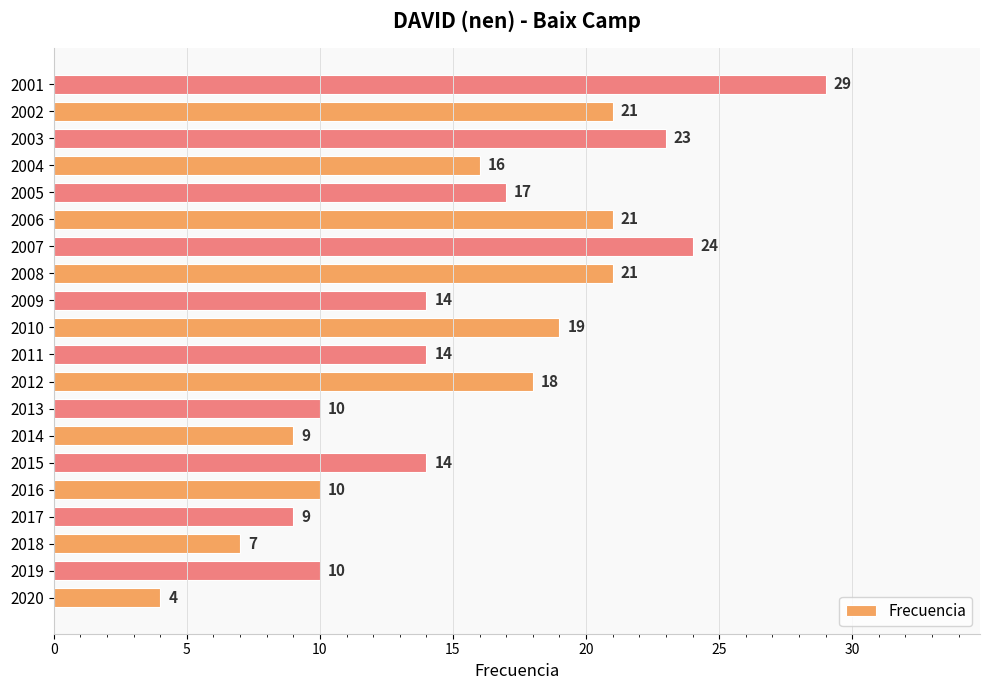

What is the change in value from 2018 to 2015?

+7